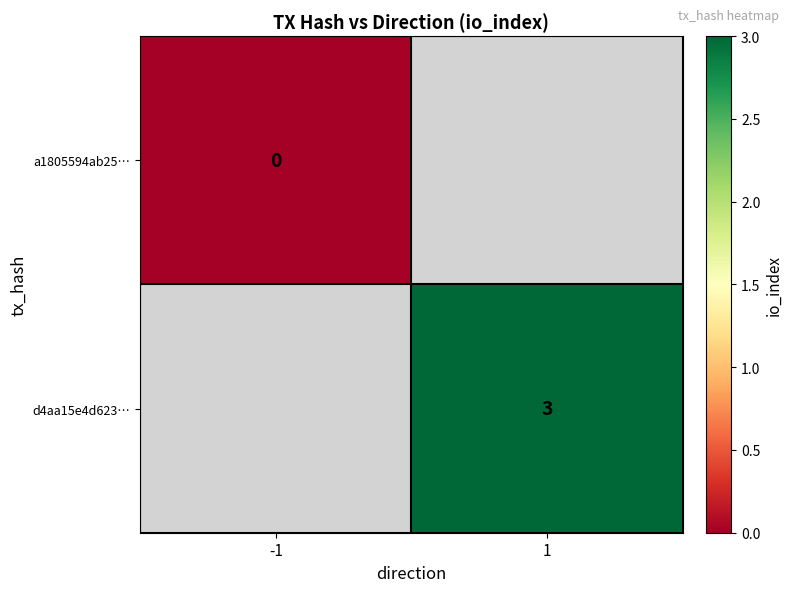

Count the number of data series in this chart.

2